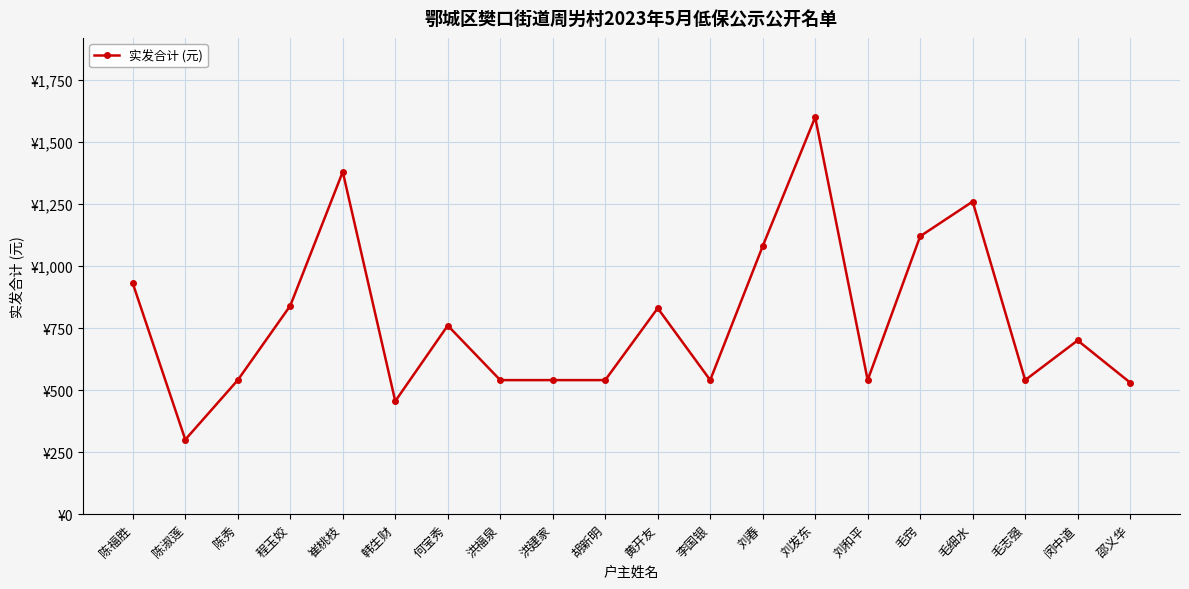

What is the difference between the second highest and second lowest values?

925